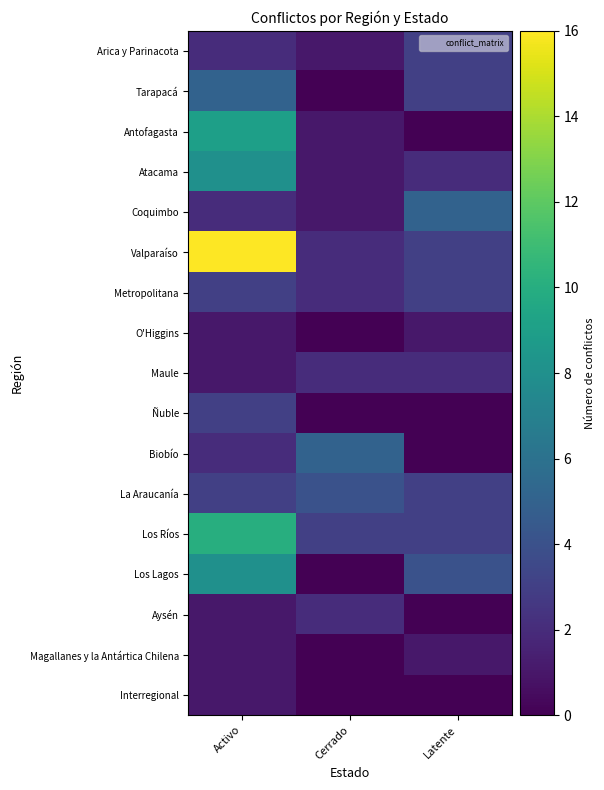

What is the spread (max minus min) of values at Activo?

15